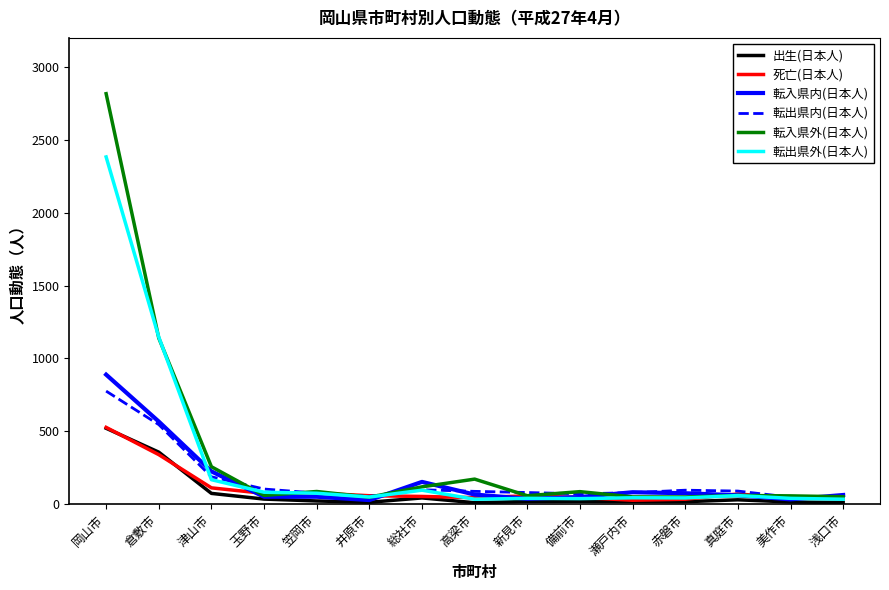

What are all the series names shown in the legend?

出生(日本人), 死亡(日本人), 転入県内(日本人), 転出県内(日本人), 転入県外(日本人), 転出県外(日本人)